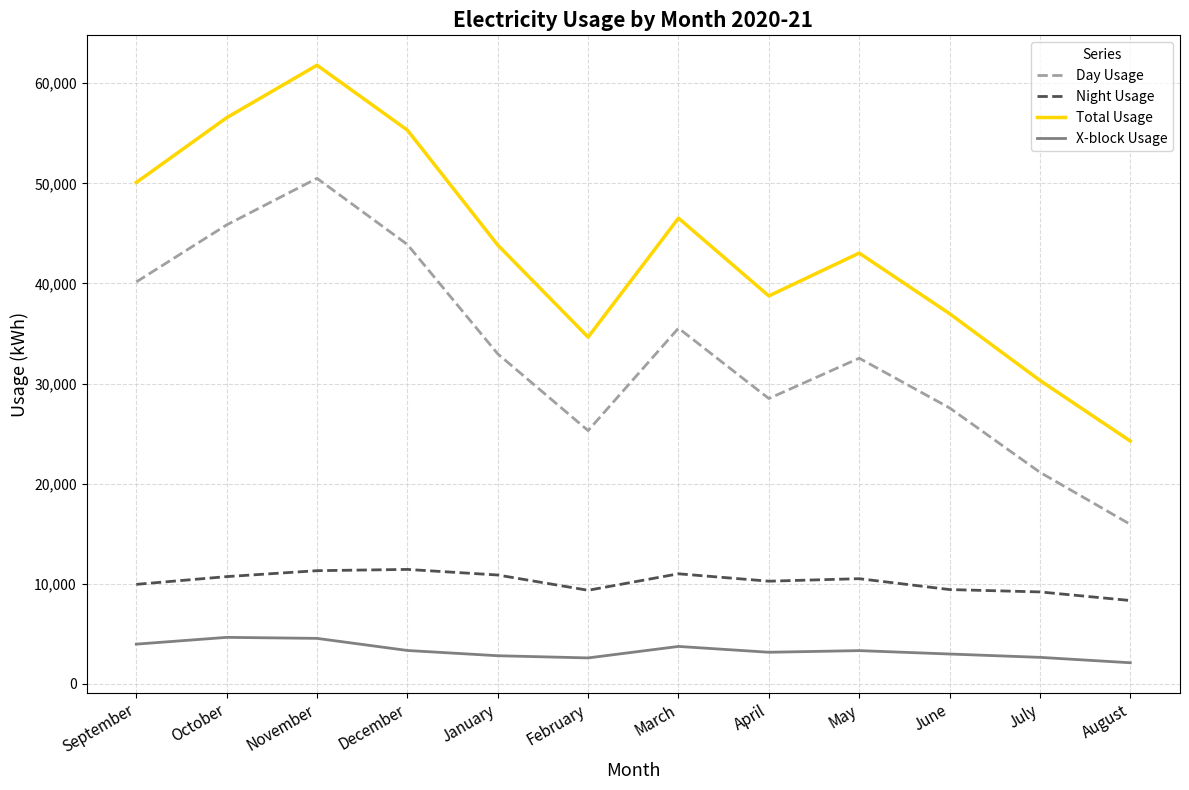

What is the difference between the second highest and second lowest values in the Night Usage series?

2123